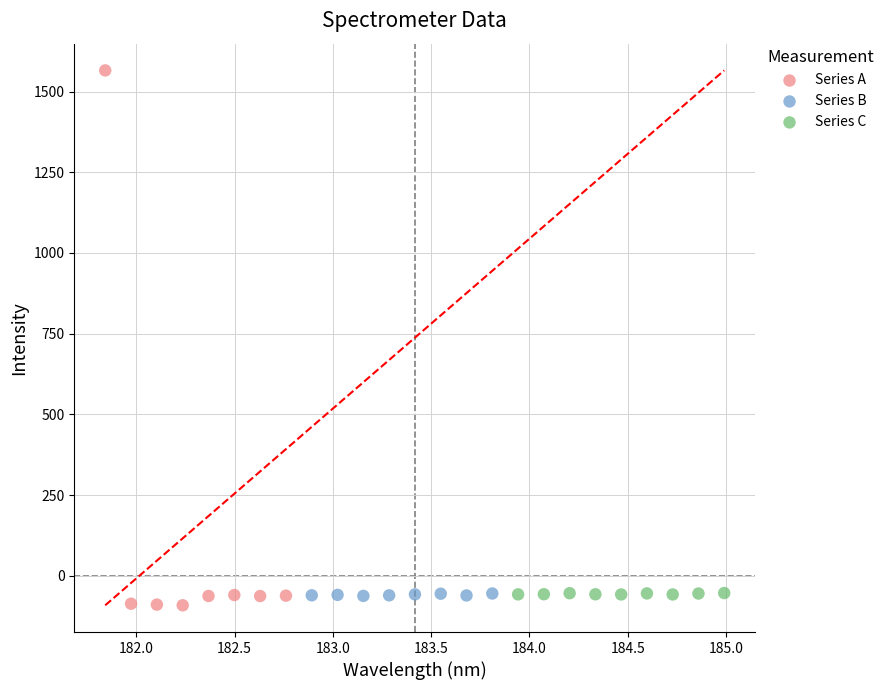

Which series reaches the maximum Y coordinate?

Series A